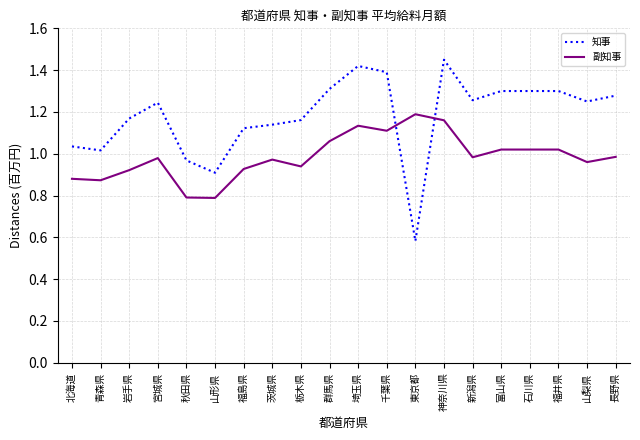

True or false: 副知事 and 知事 intersect in this chart.

True